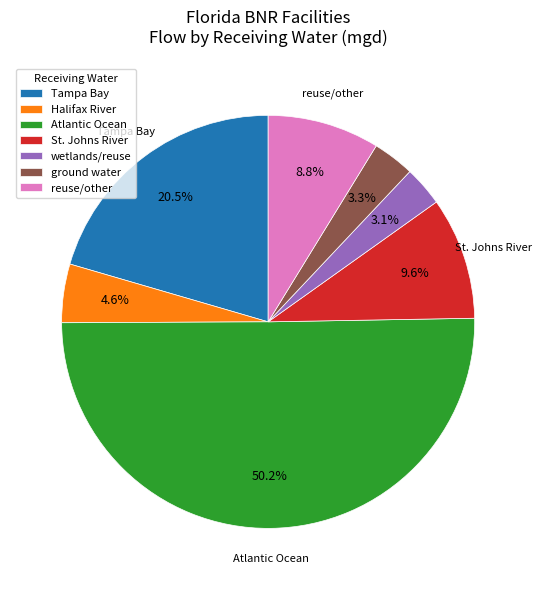

Does Tampa Bay account for over 50% of the chart?

No